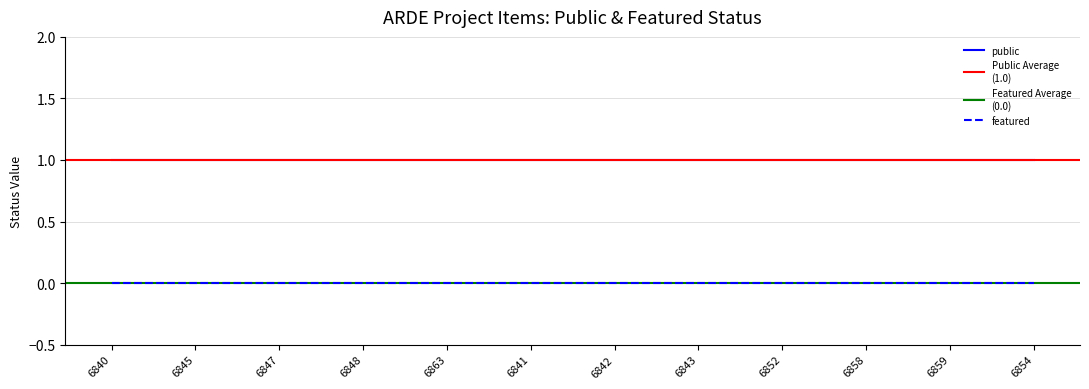

What is the lowest value of the public series?

1